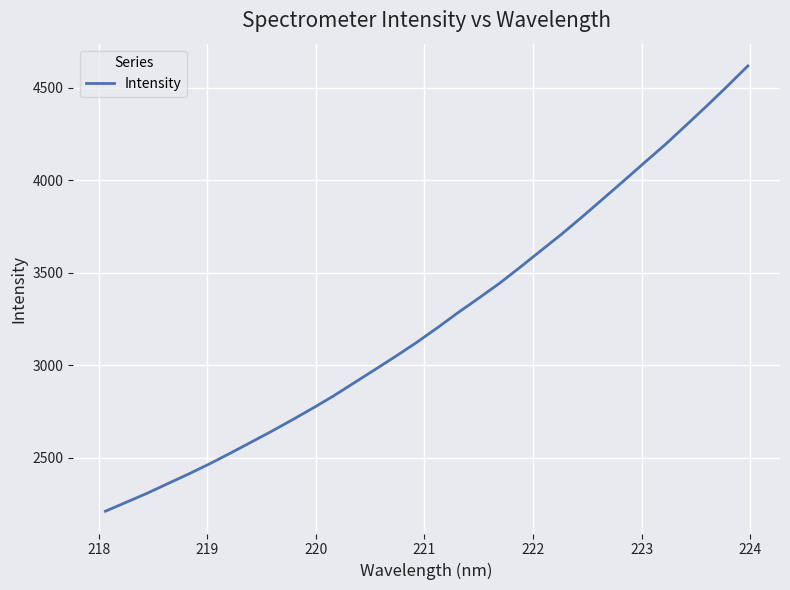

What is the difference between the maximum and minimum values?

2407.9